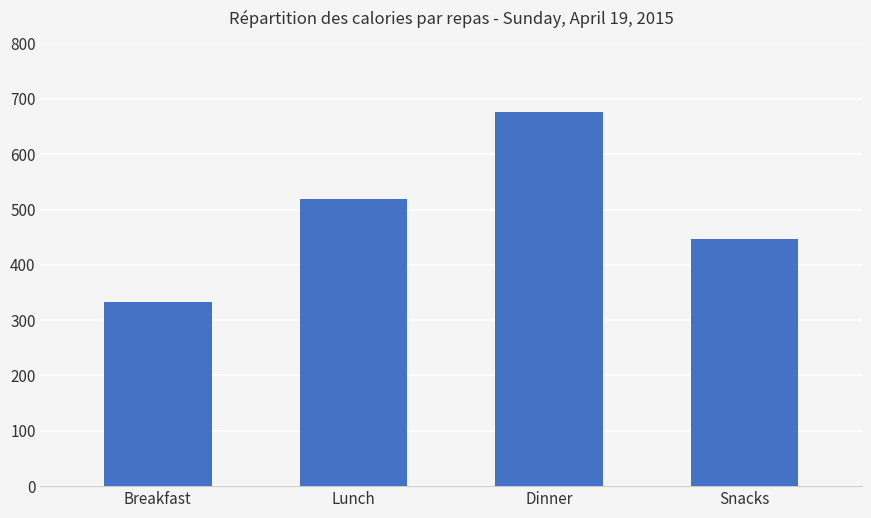

What is the difference between the maximum and minimum values?

343